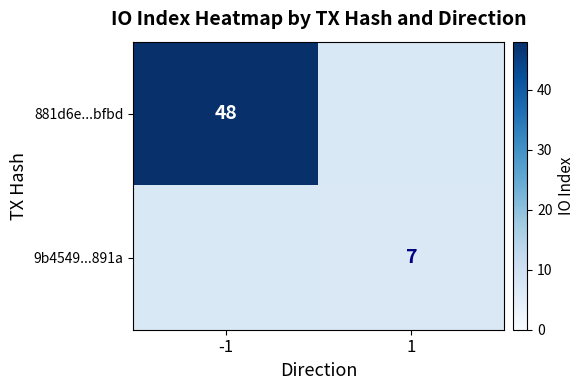

The value of 881d6e...bfbd at -1 is 76. True or false?

False